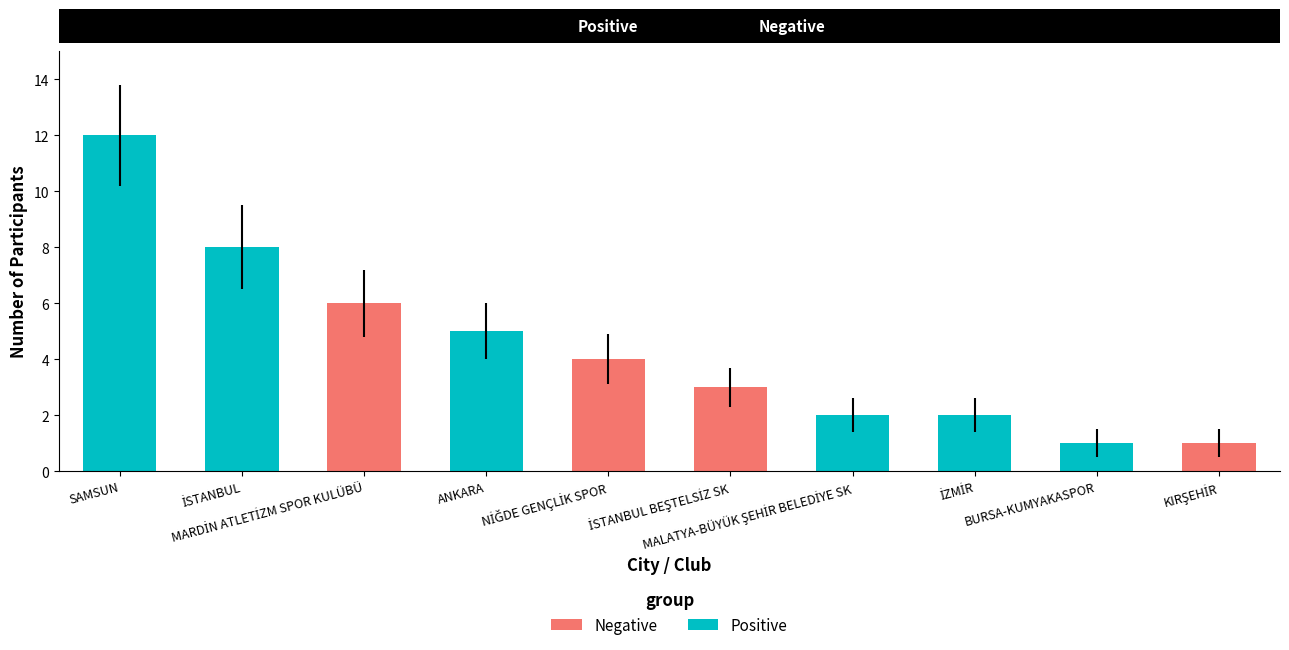

Does the chart contain stacked bars?

No